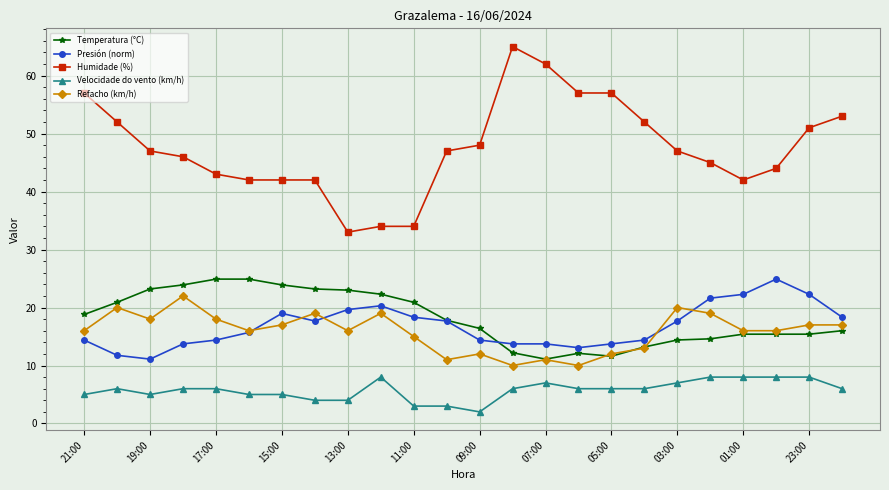

What is the average value of the Presión (norm) series?

16.8